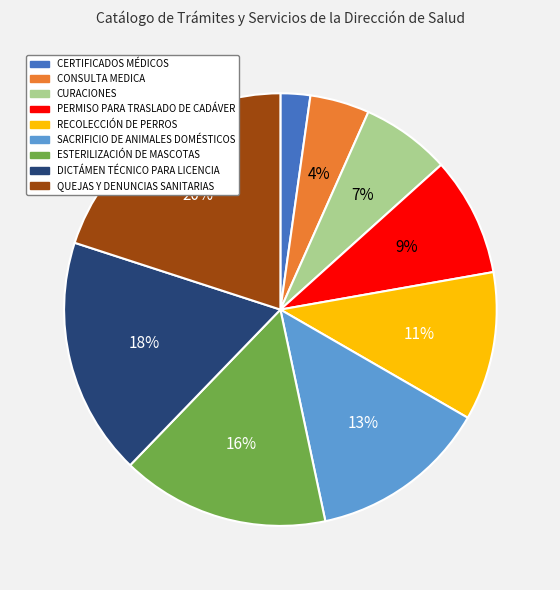

Is there any slice that represents more than half of the pie?

No